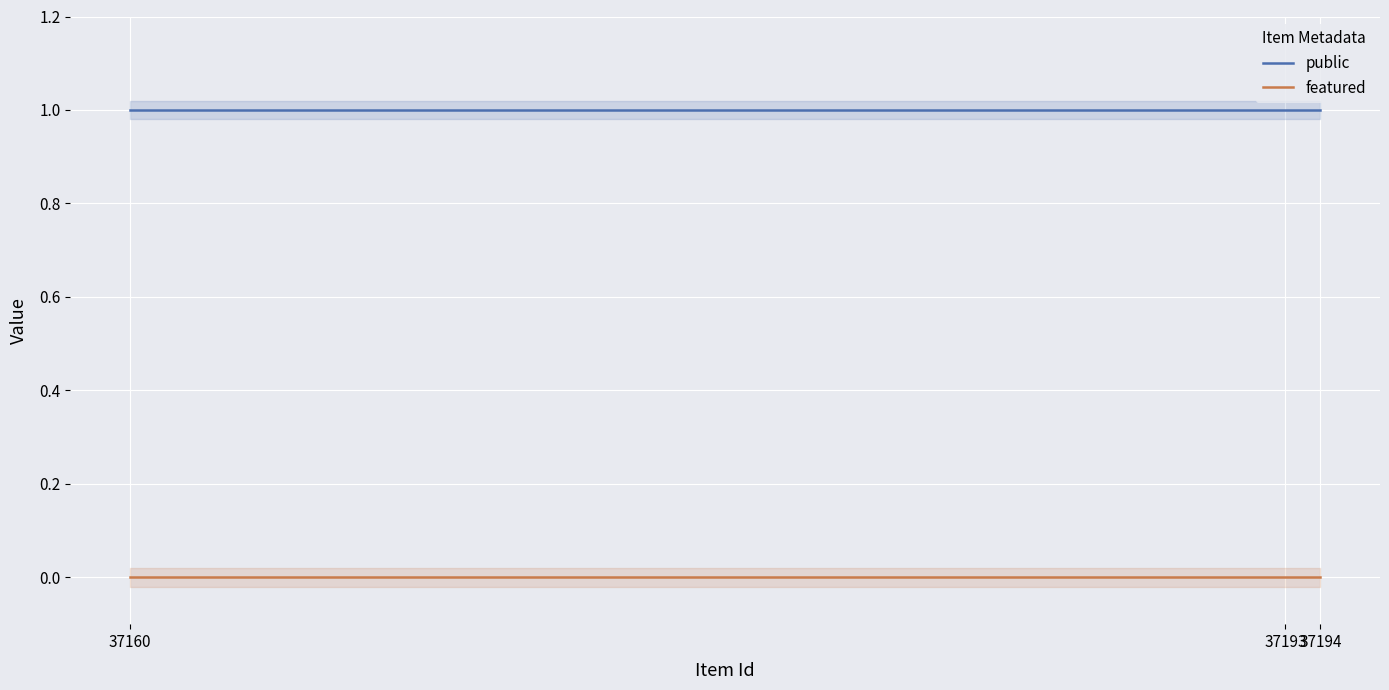

Reading left to right, extract all data points from this chart.

public: 1	1	1
featured: 0	0	0